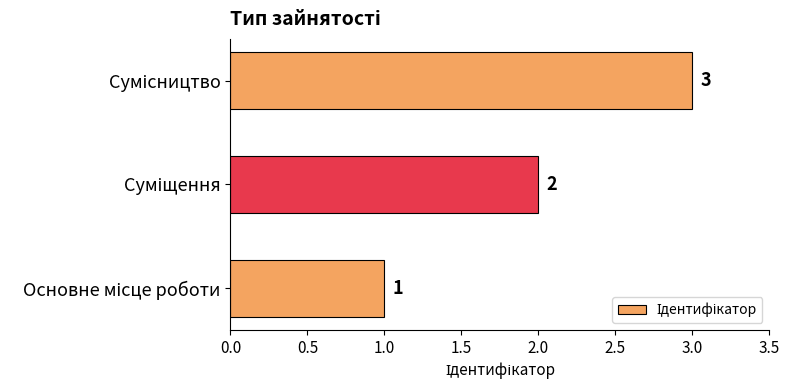

Count the values in the range 1 to 3.

3